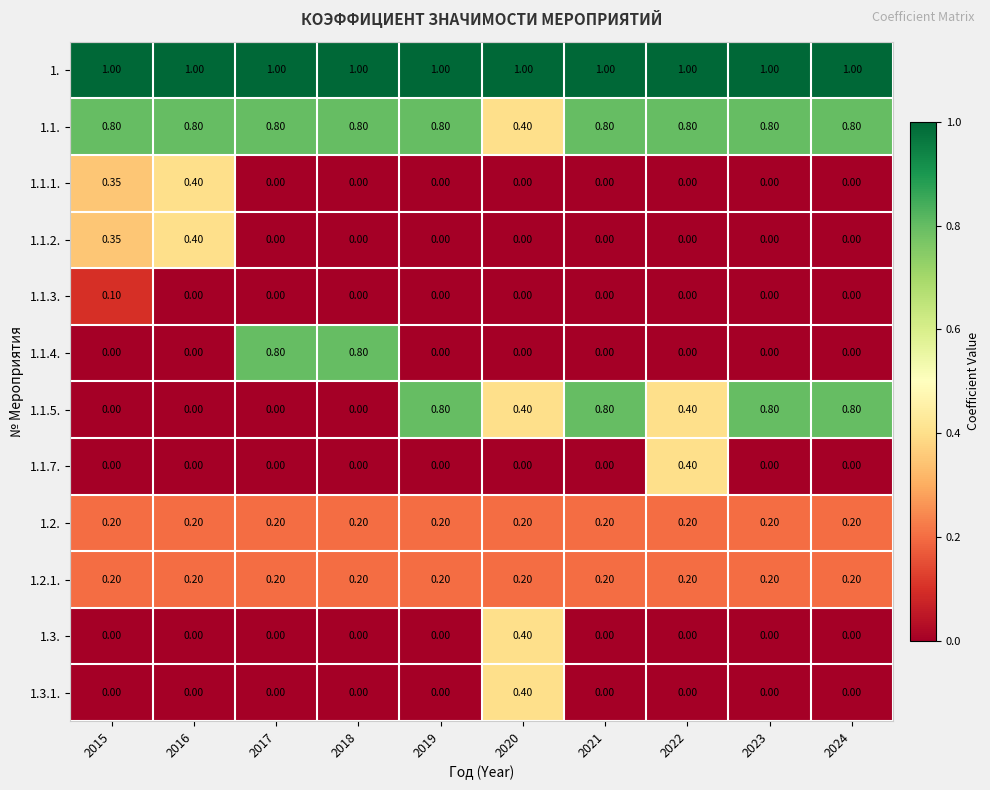

Is the value of 1.2. at 2022 greater than the value of 1.1.2. at 2015?

No